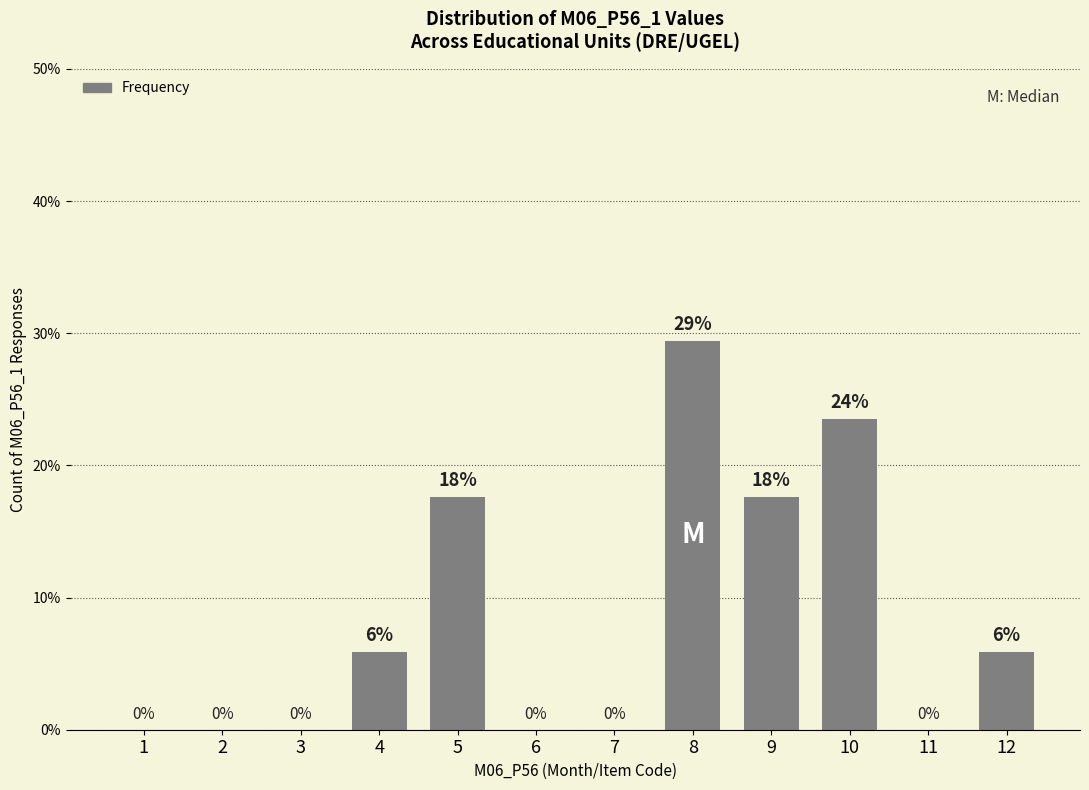

Which category has the highest value across all series?

8